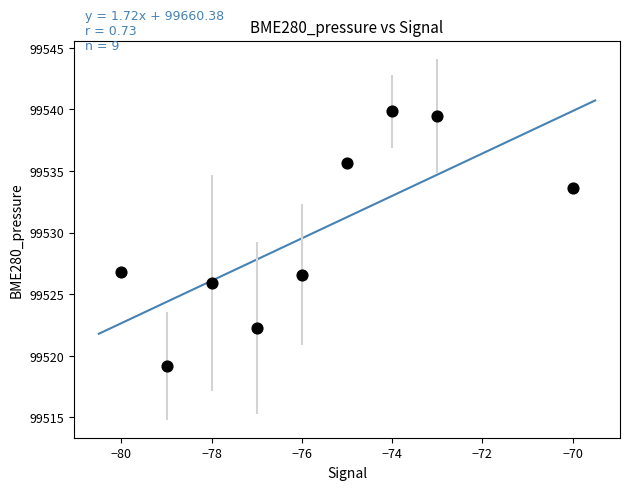

What is the range of Y values (max minus min)?

20.7